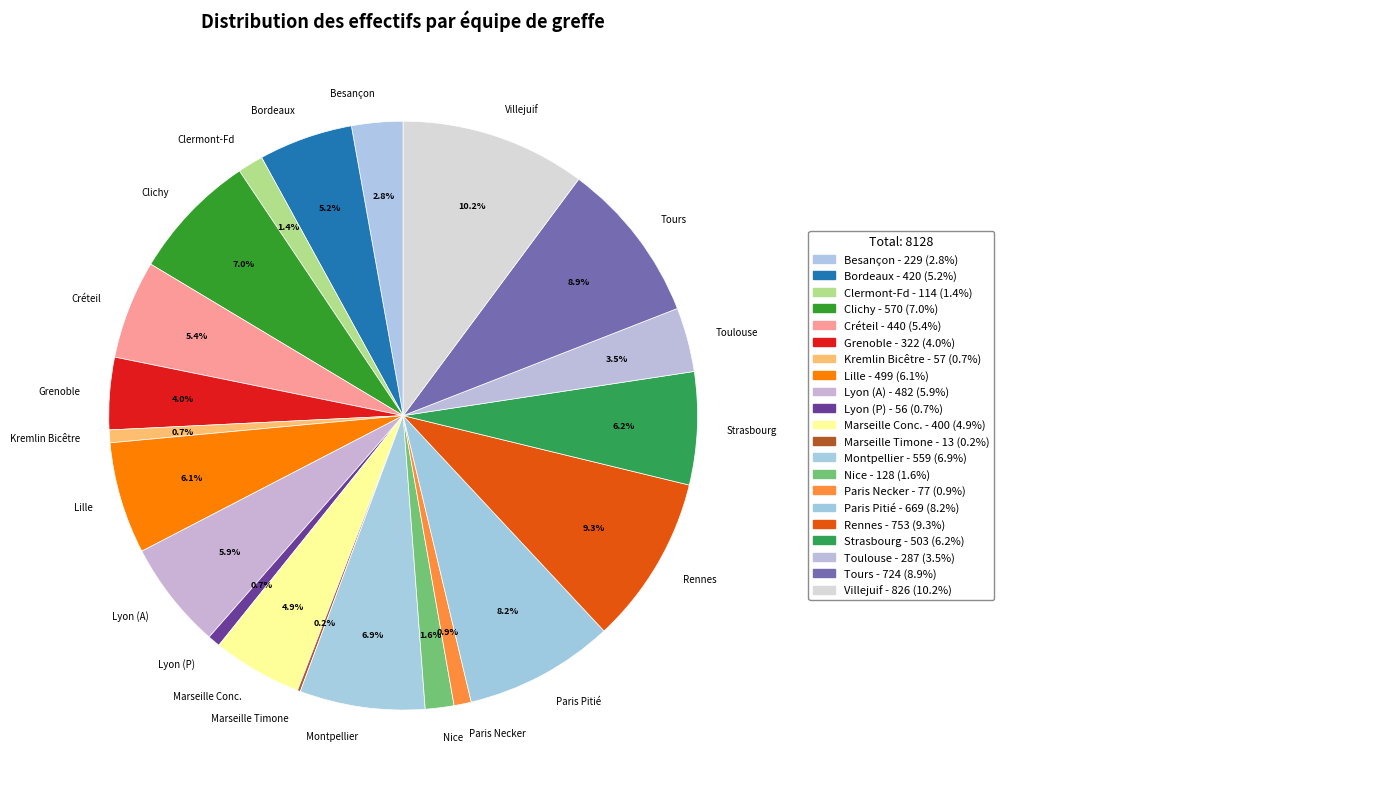

Which slice is the largest?

Villejuif